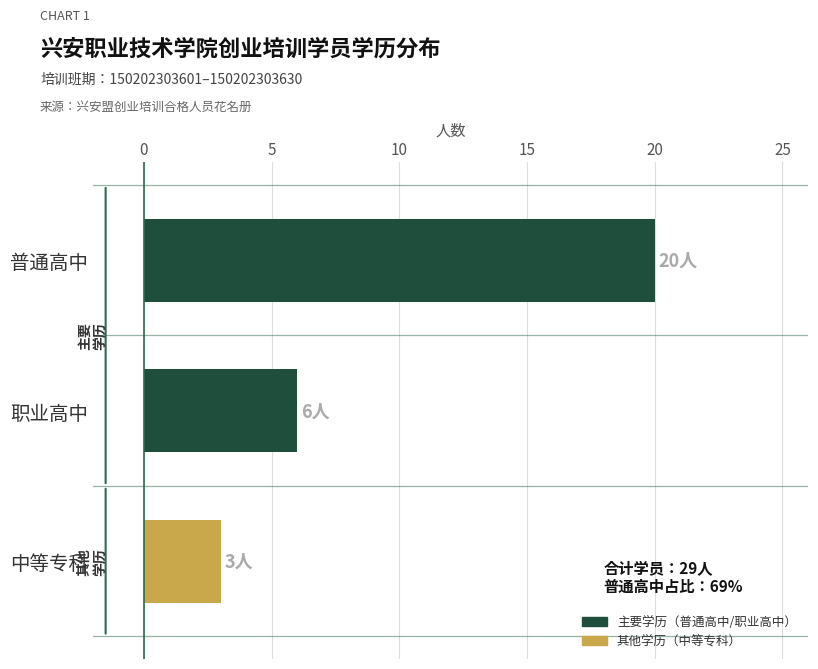

Which category has the lowest value across all series?

中等专科